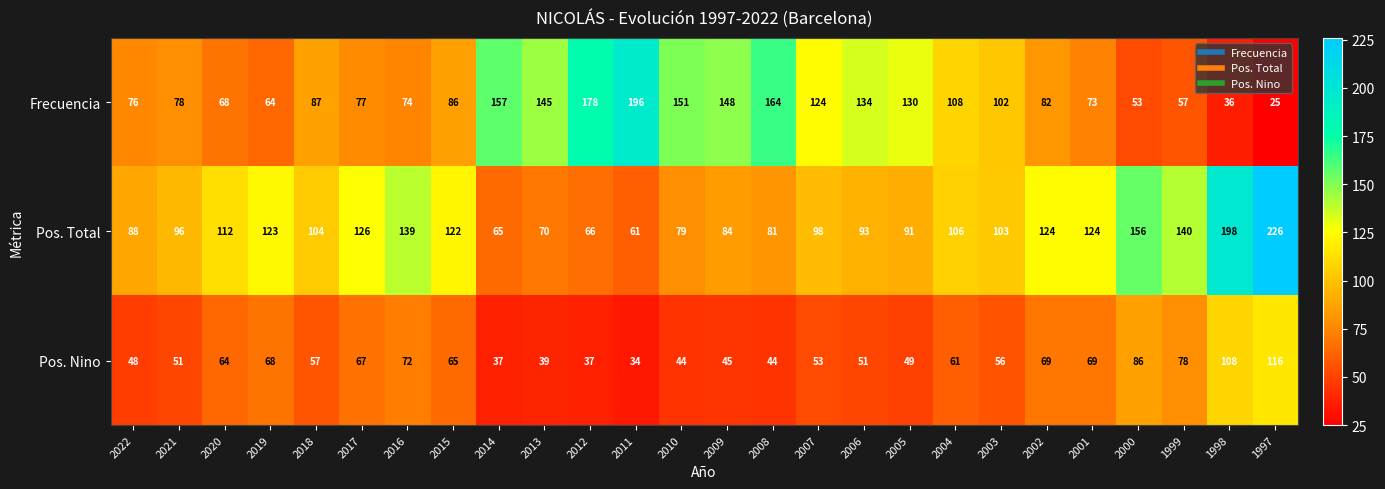

At 2013, list the series in order from largest to smallest.

Frecuencia, Pos. Total, Pos. Nino